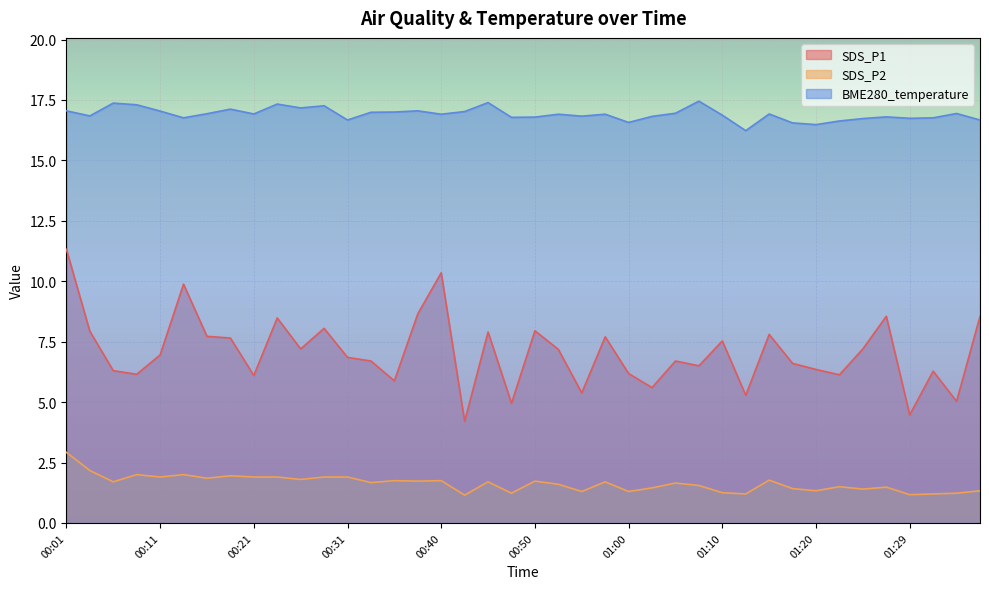

True or false: SDS_P1 and SDS_P2 cross at least once.

False